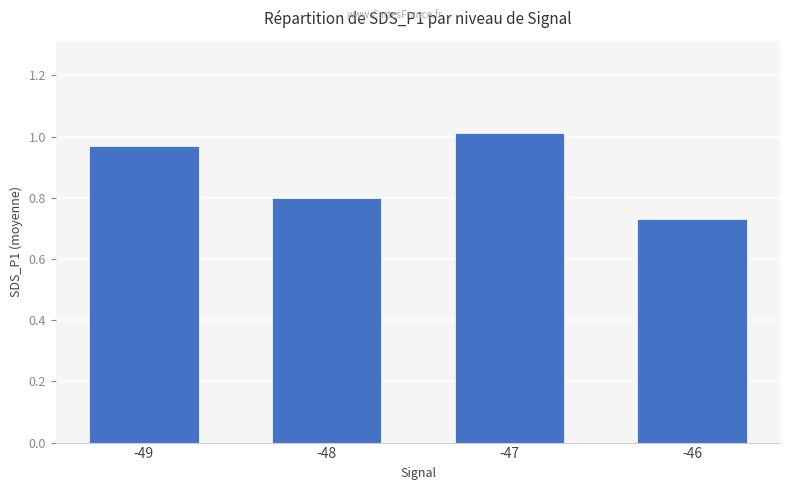

True or false: the data shows 0.8 at -48.

True